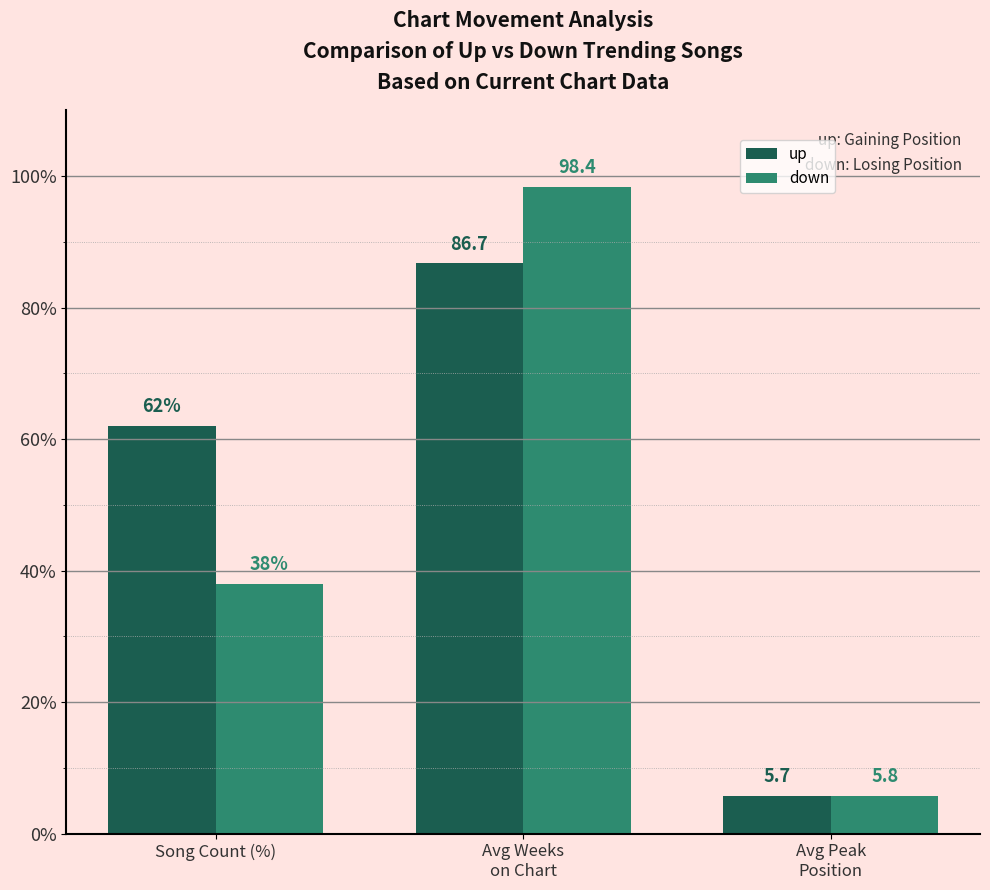

The down series shows 11.7 at Song Count (%). True or false?

False